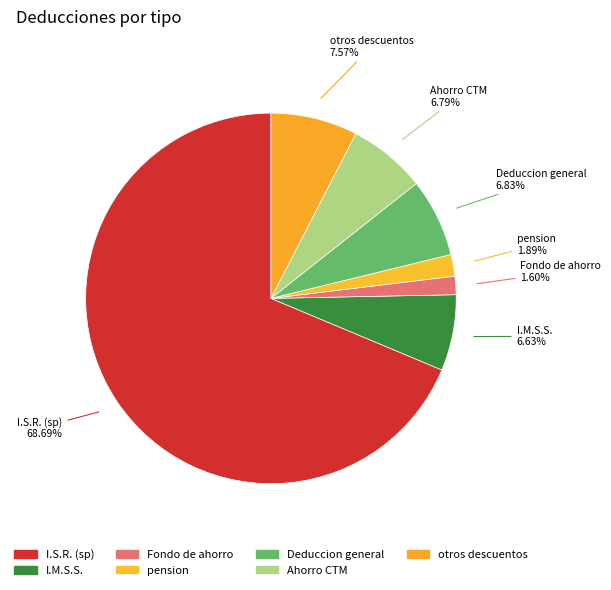

Count the number of slices in the pie.

7